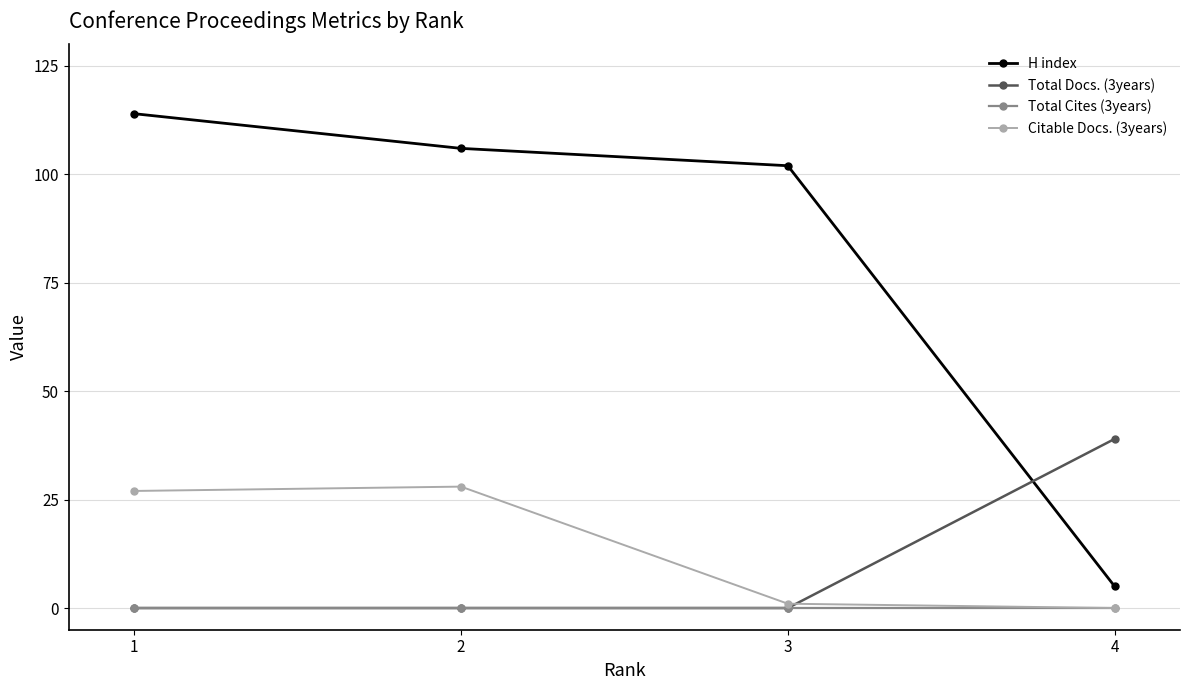

Reading left to right, list all the values displayed in this chart.

H index: 114	106	102	5
Total Docs. (3years): 0	0	0	39
Total Cites (3years): 0	0	0	0
Citable Docs. (3years): 27	28	1	0